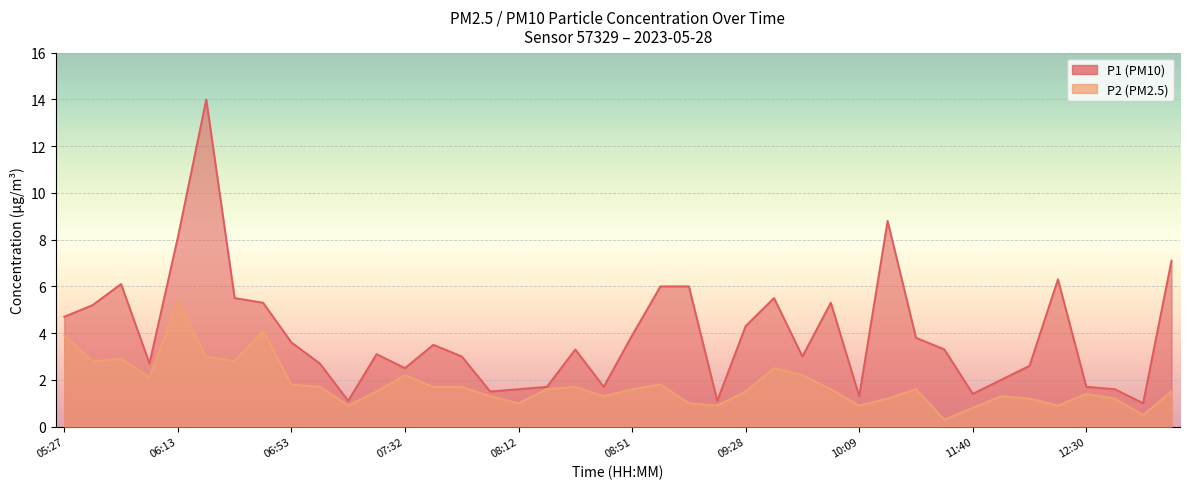

At which label does P1 reach its peak?

06:23